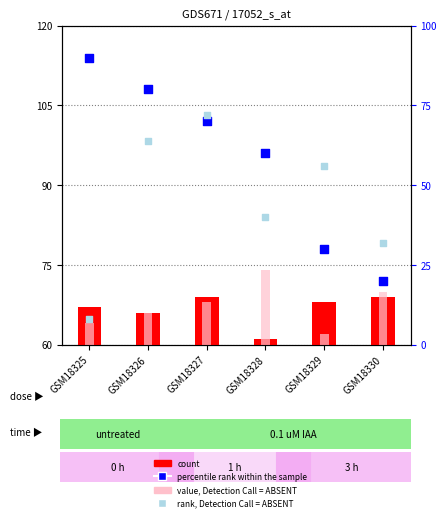

What is the total value across all series at GSM18328?

235